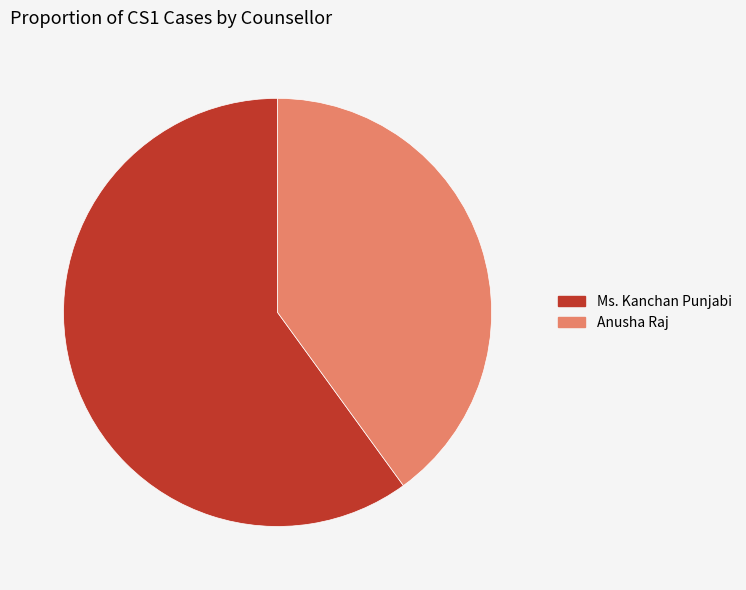

Count the number of slices in the pie.

2